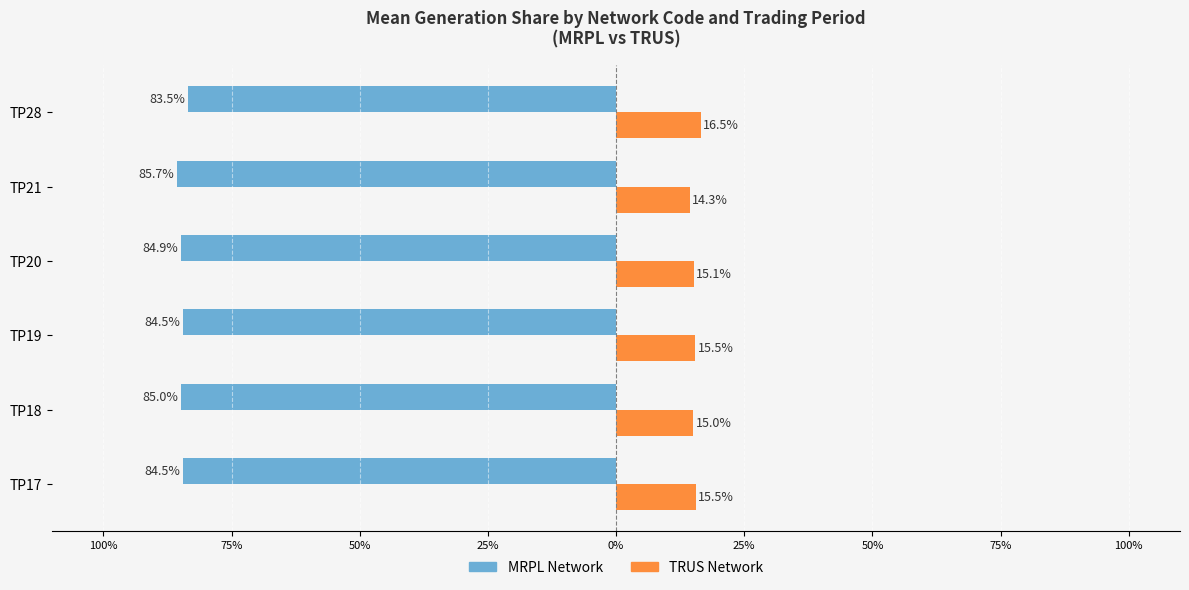

Is it true that TRUS (Network) equals 9.1 at TP21?

False